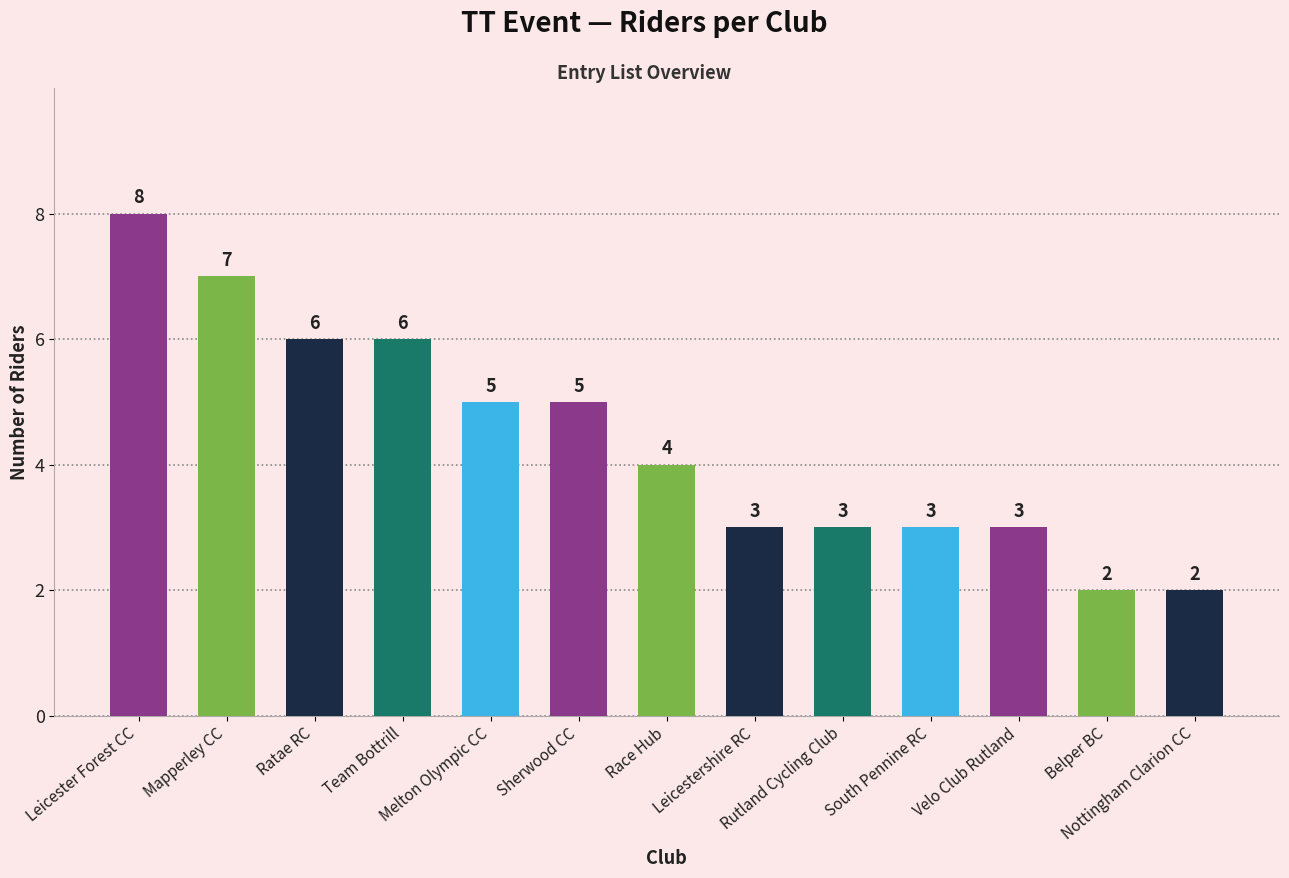

Approximately how many times larger is the value at Mapperley CC compared to Rutland Cycling Club?

2.3